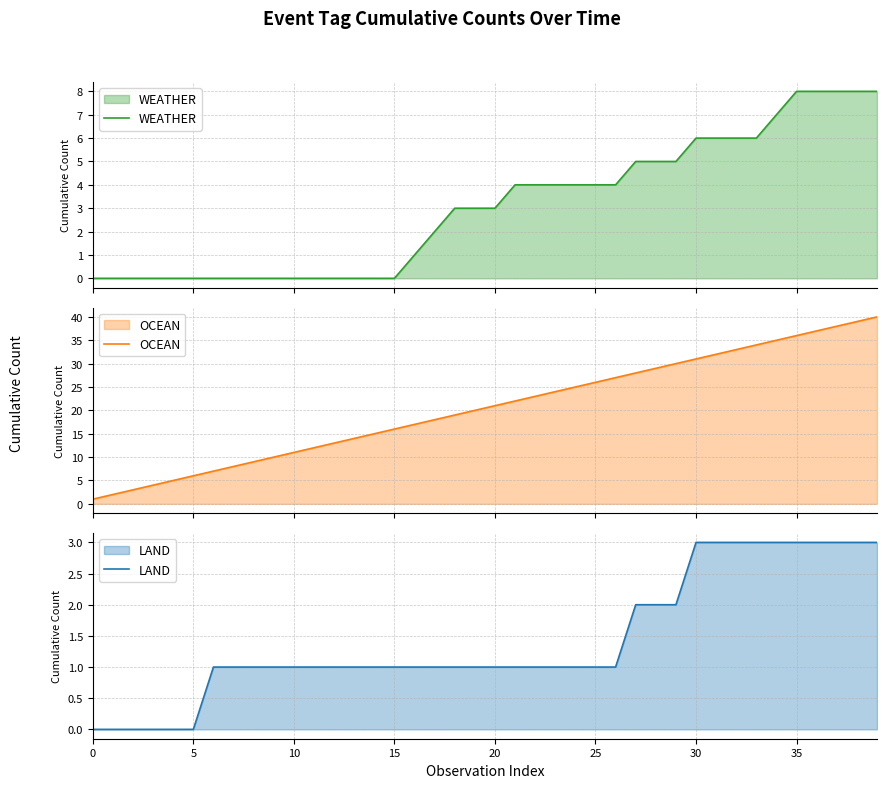

Count the number of categories in the chart.

40